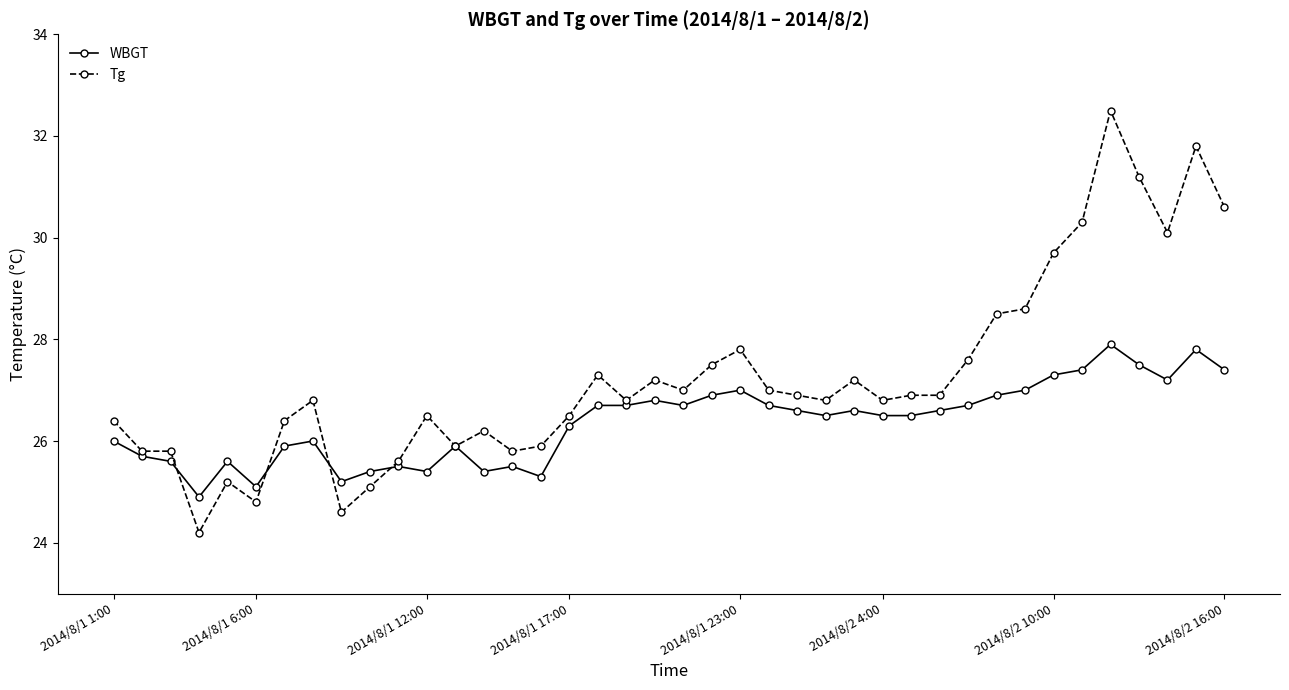

What is the minimum value shown in the chart?

24.2